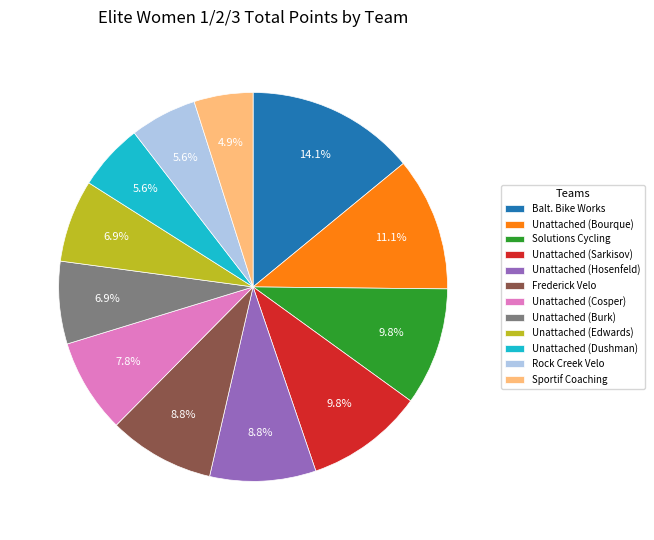

Between Unattached (Burk) and Unattached (Sarkisov), which is larger?

Unattached (Sarkisov)